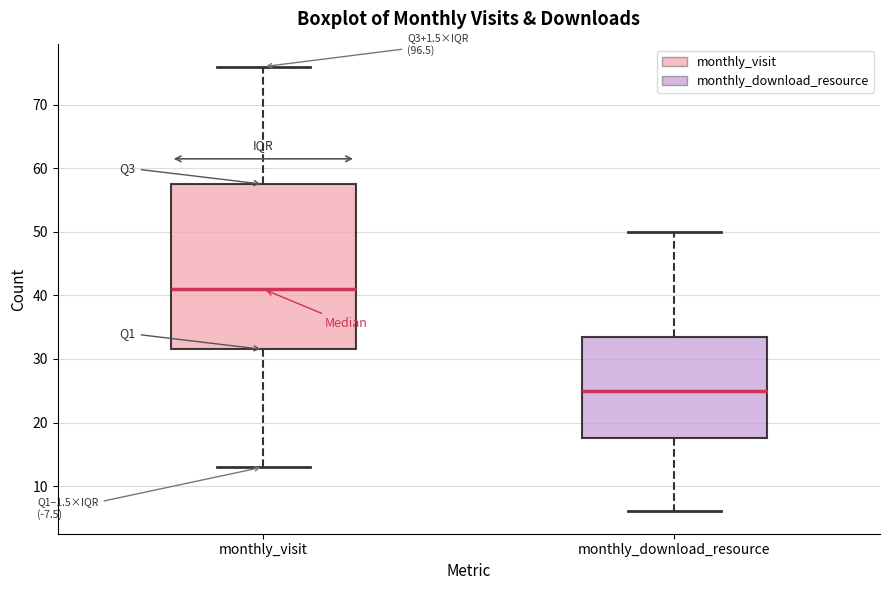

Which box's median line is the lowest?

monthly_download_resource